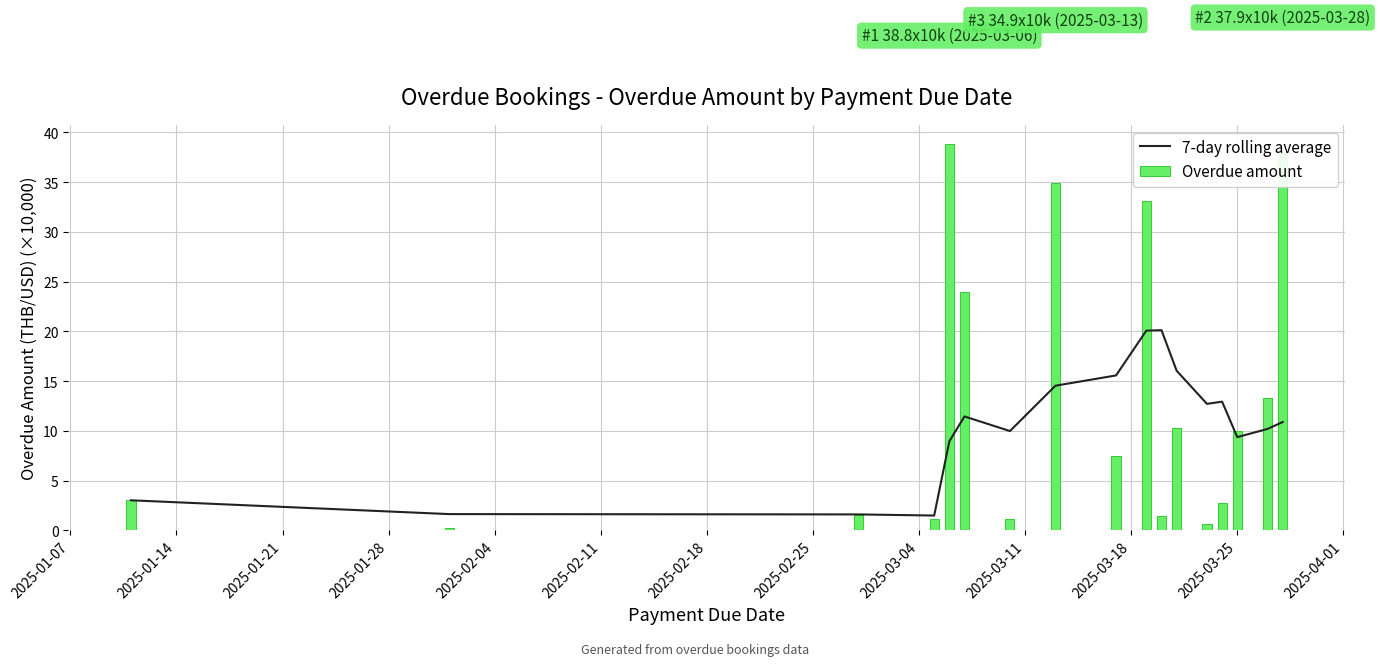

What is the value of the Overdue amount bar at the 10th from the left?

33.0